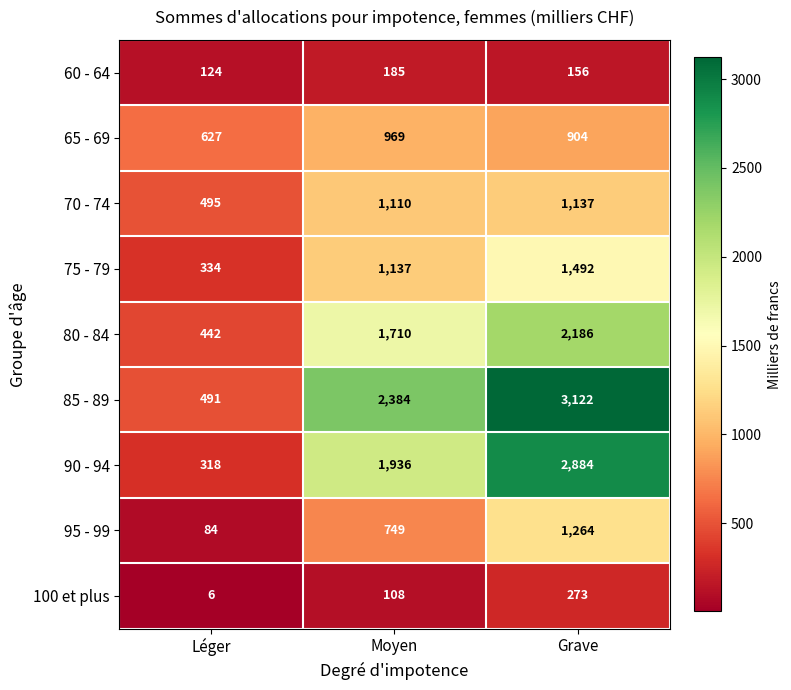

Between Léger and Grave, which series saw the biggest shift?

85 - 89